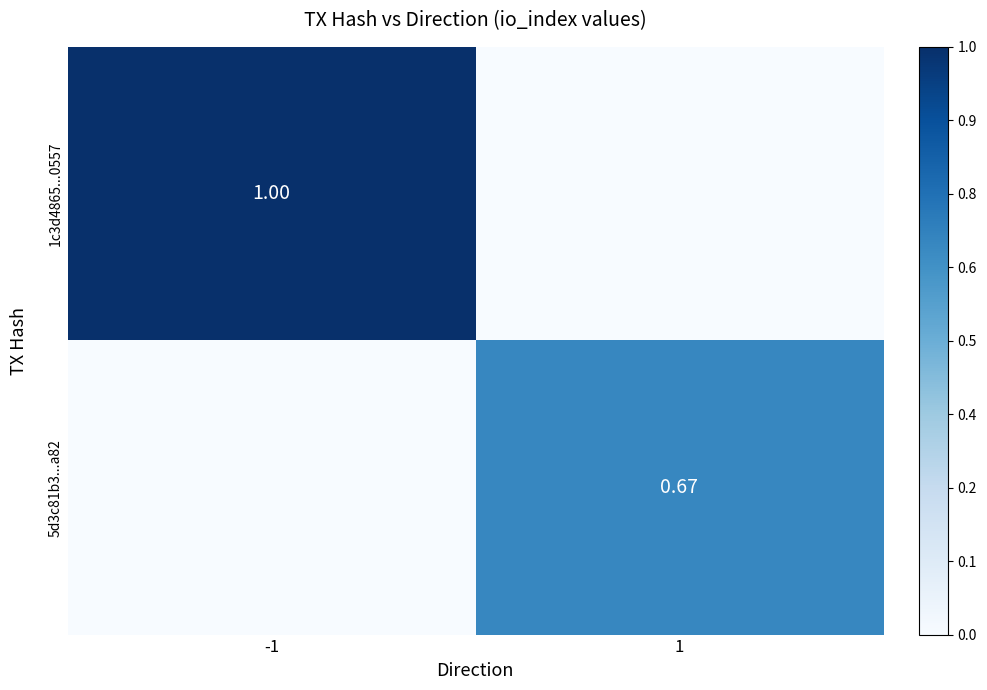

Which series has the largest total across all categories?

1c3d4865...0557